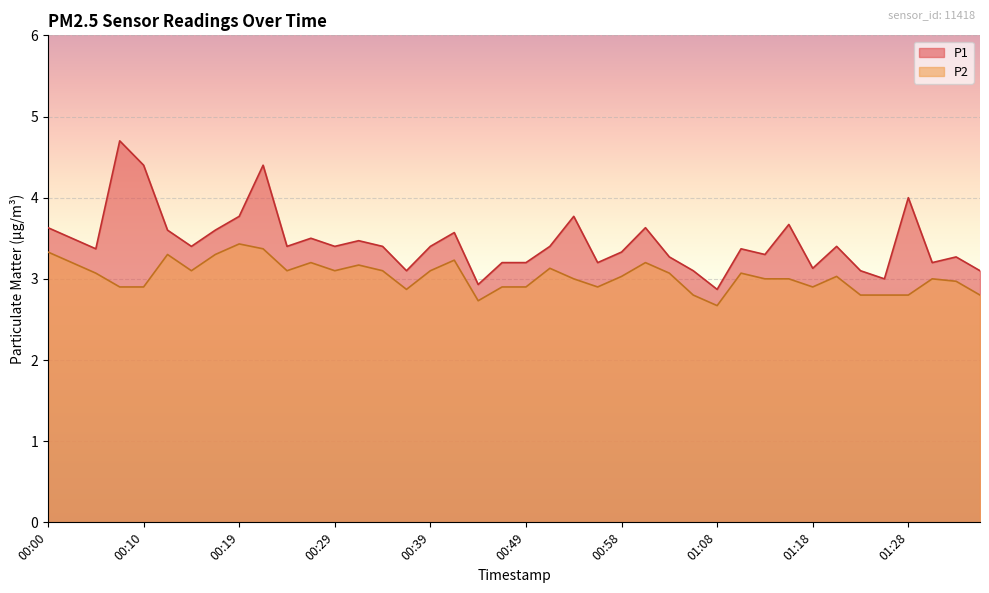

True or false: P2 has a value of 3.0 at 01:20.

True